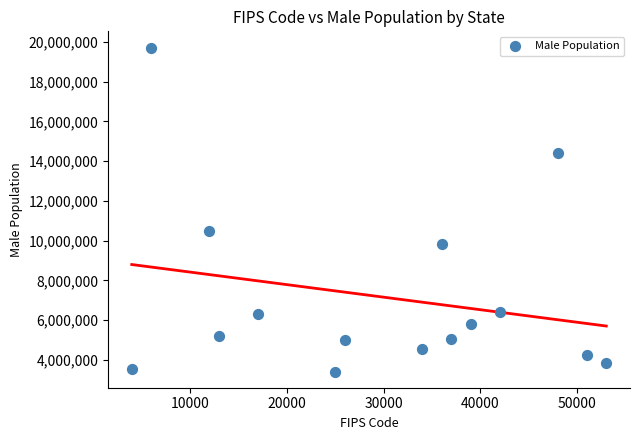

What is the range of Y values (max minus min)?

16300870